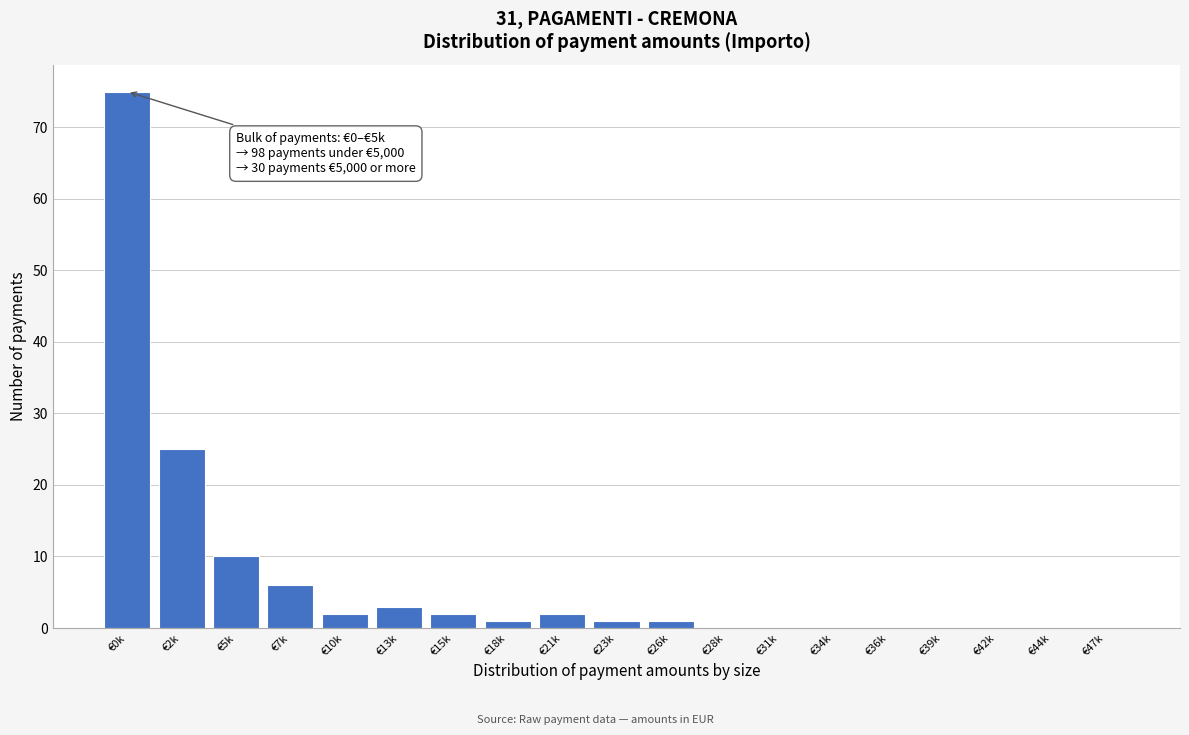

Reading left to right, transcribe all the data shown in this chart.

€0k=75	€2k=25	€5k=10	€7k=6	€10k=2	€13k=3	€15k=2	€18k=1	€21k=2	€23k=1	€26k=1	€28k=0	€31k=0	€34k=0	€36k=0	€39k=0	€42k=0	€44k=0	€47k=0